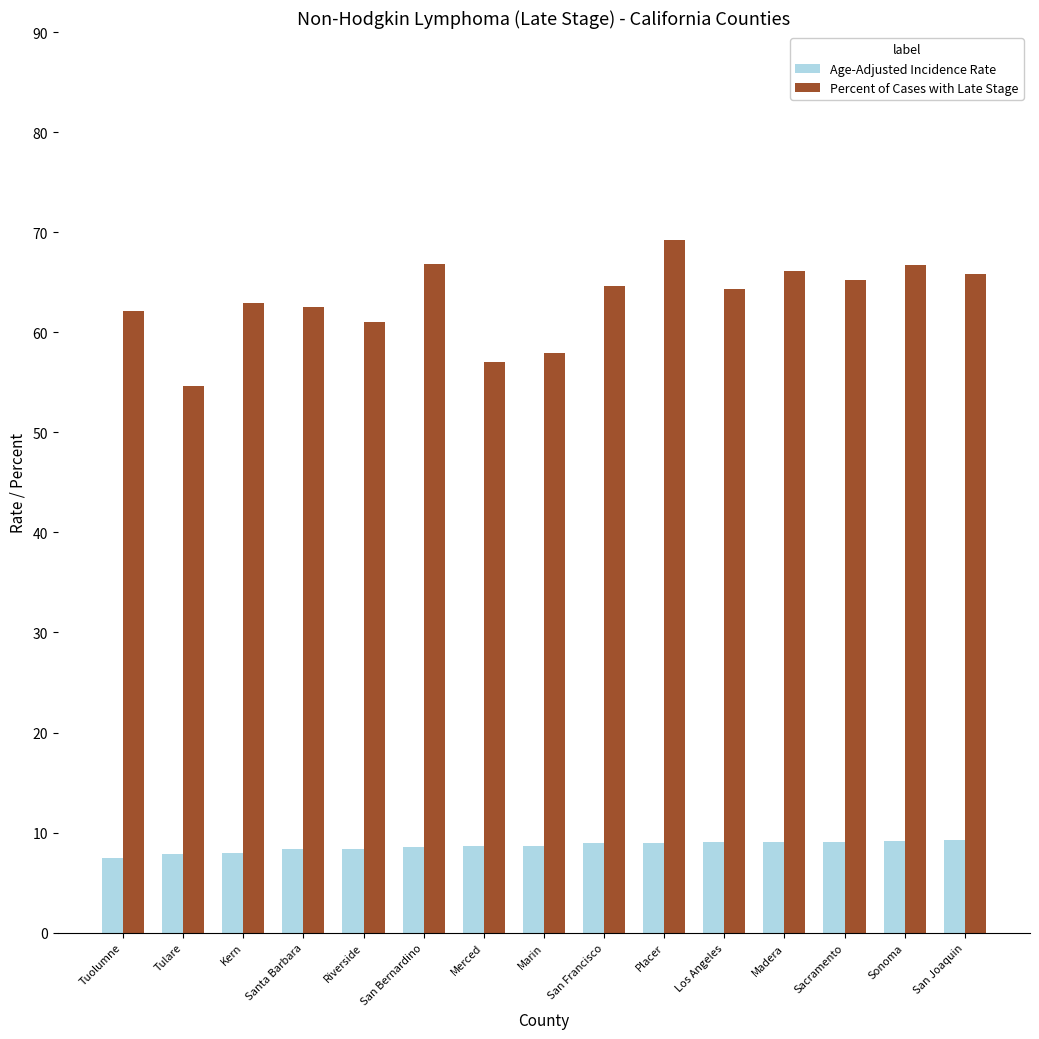

What is the sum of the Age-Adjusted Incidence Rate values at Tuolumne and Los Angeles?

16.6